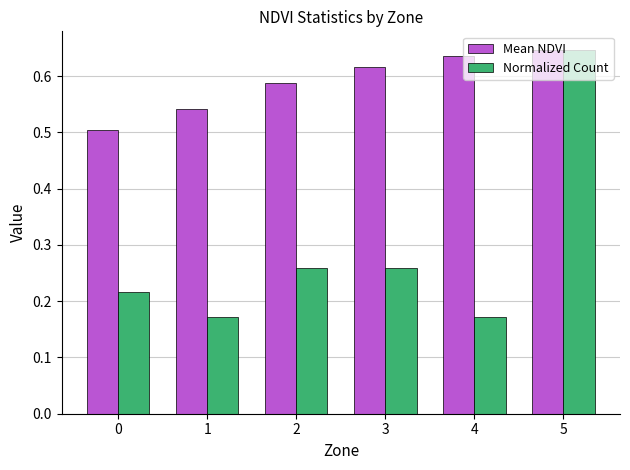

How many distinct data groups are displayed?

2